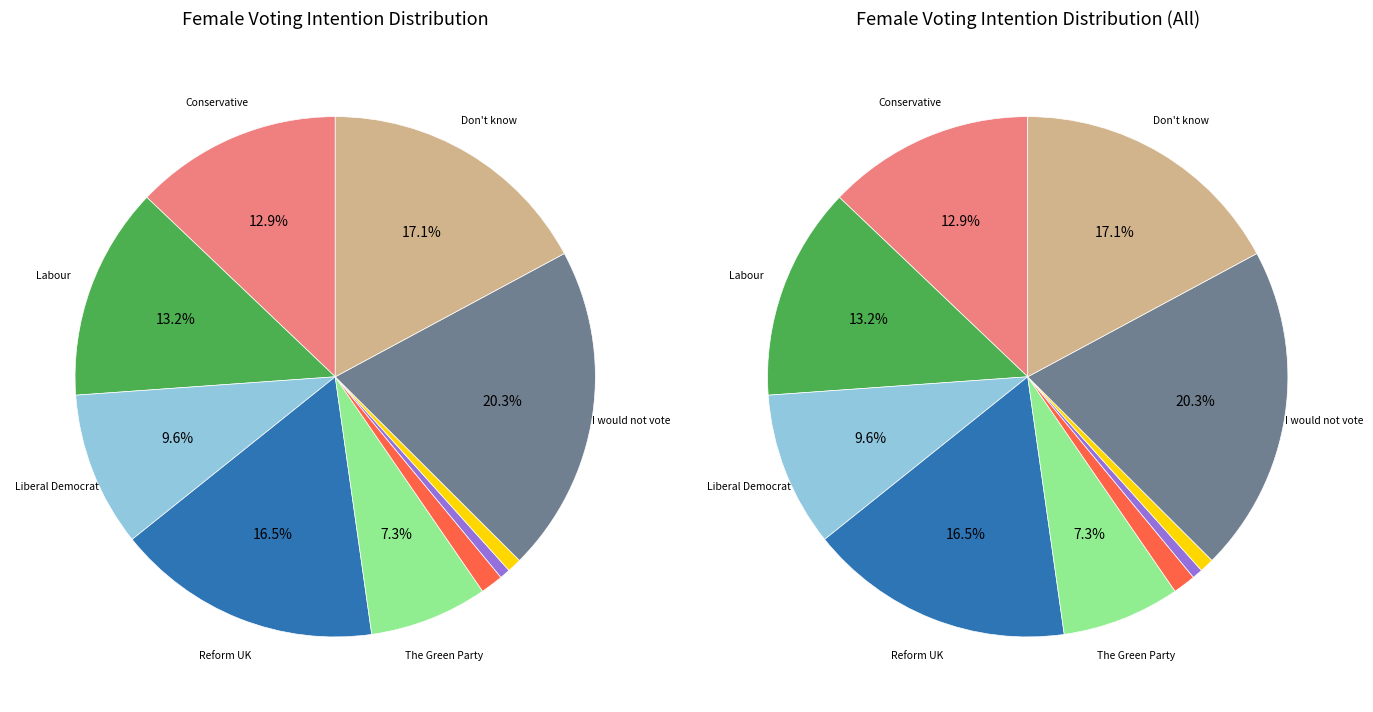

Count the number of slices in the pie.

10